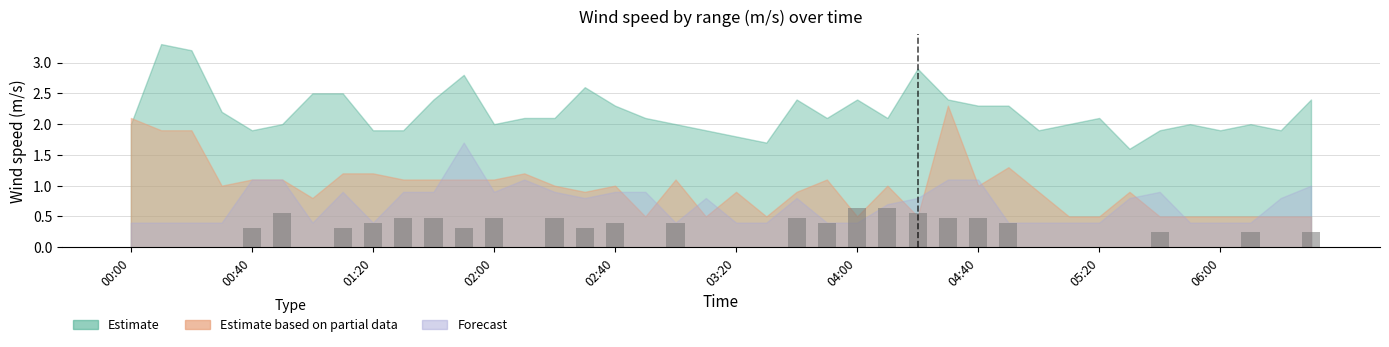

What is the sum of all values?

9.8